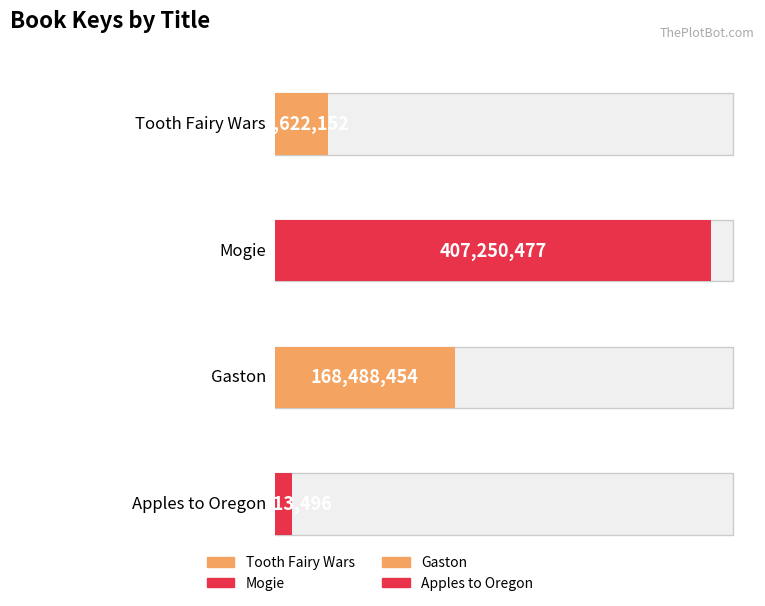

What is the maximum value shown in the chart?

407250477